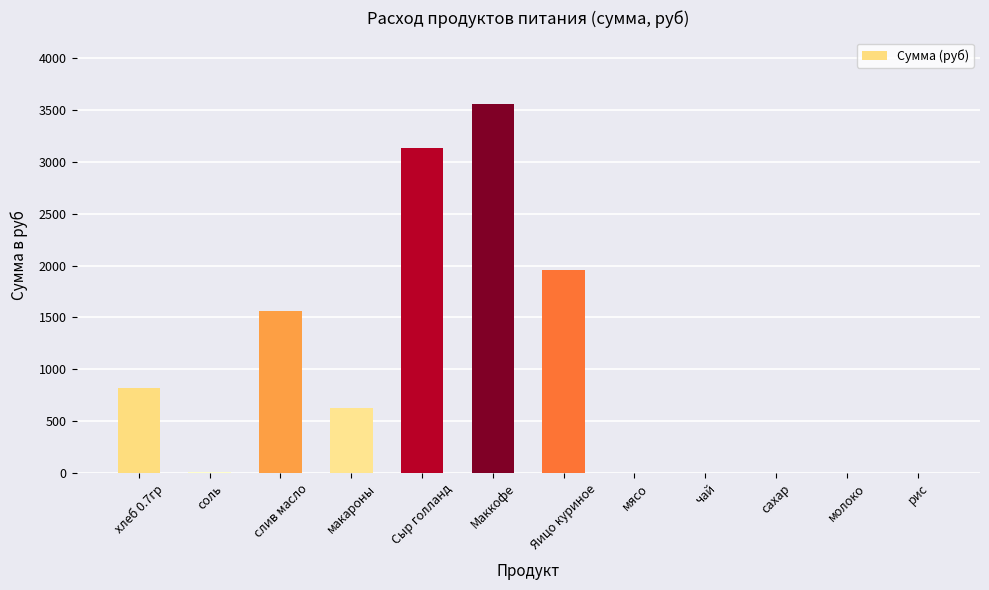

What is the ratio of the value at макароны to the value at слив масло?

0.4